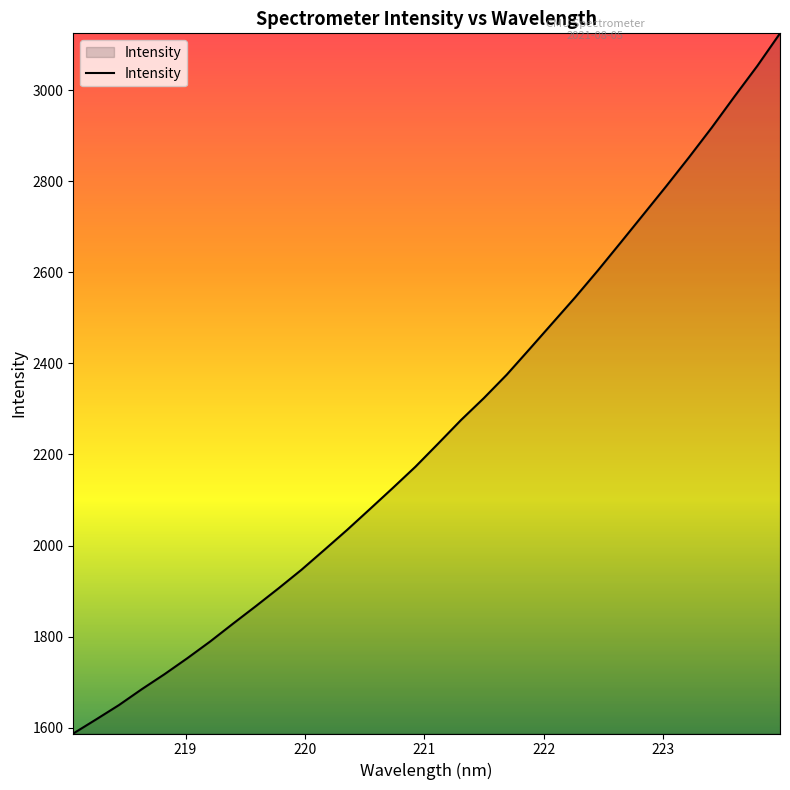

What is the difference between the maximum and minimum values?

1537.7